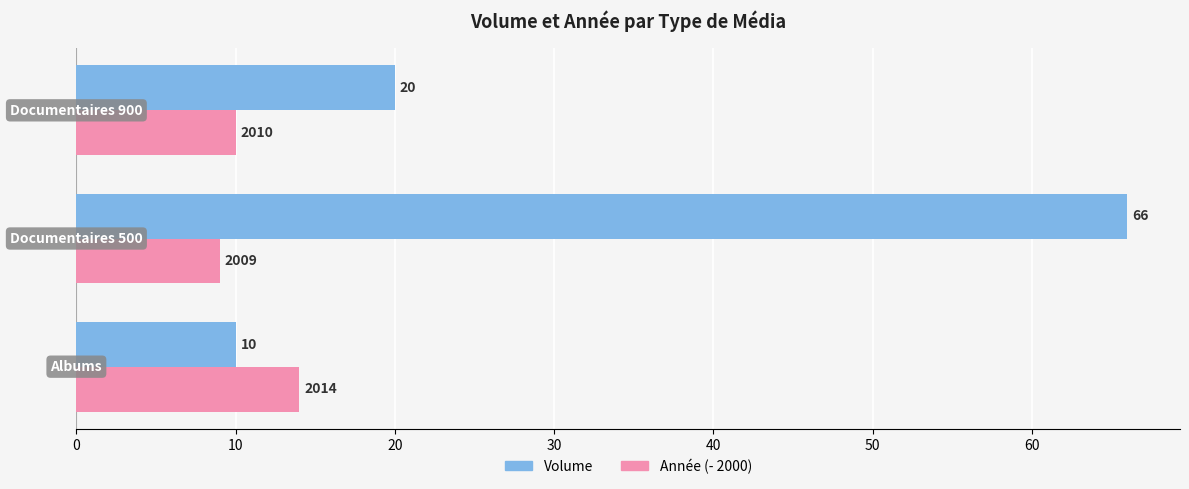

What is the difference between the maximum and minimum values in the Volume series?

56